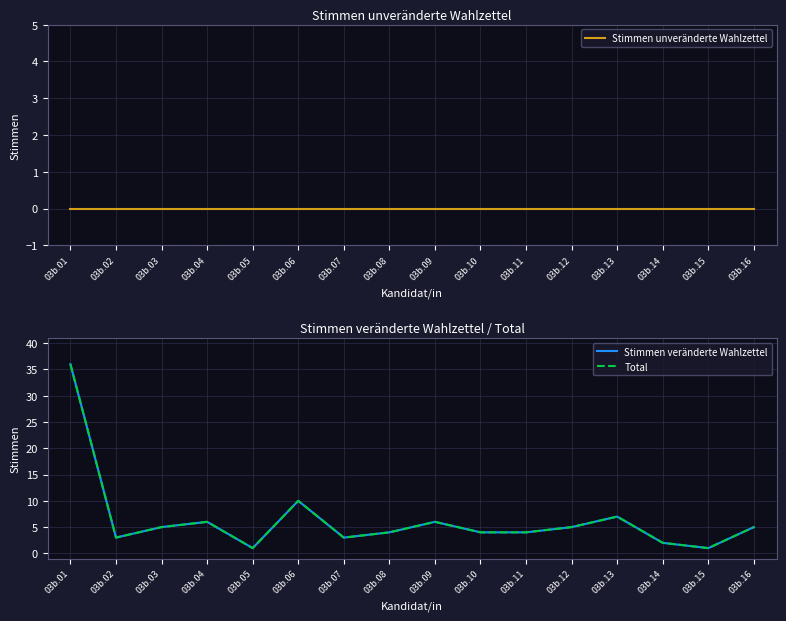

Is this an area chart (filled region under the line)?

No